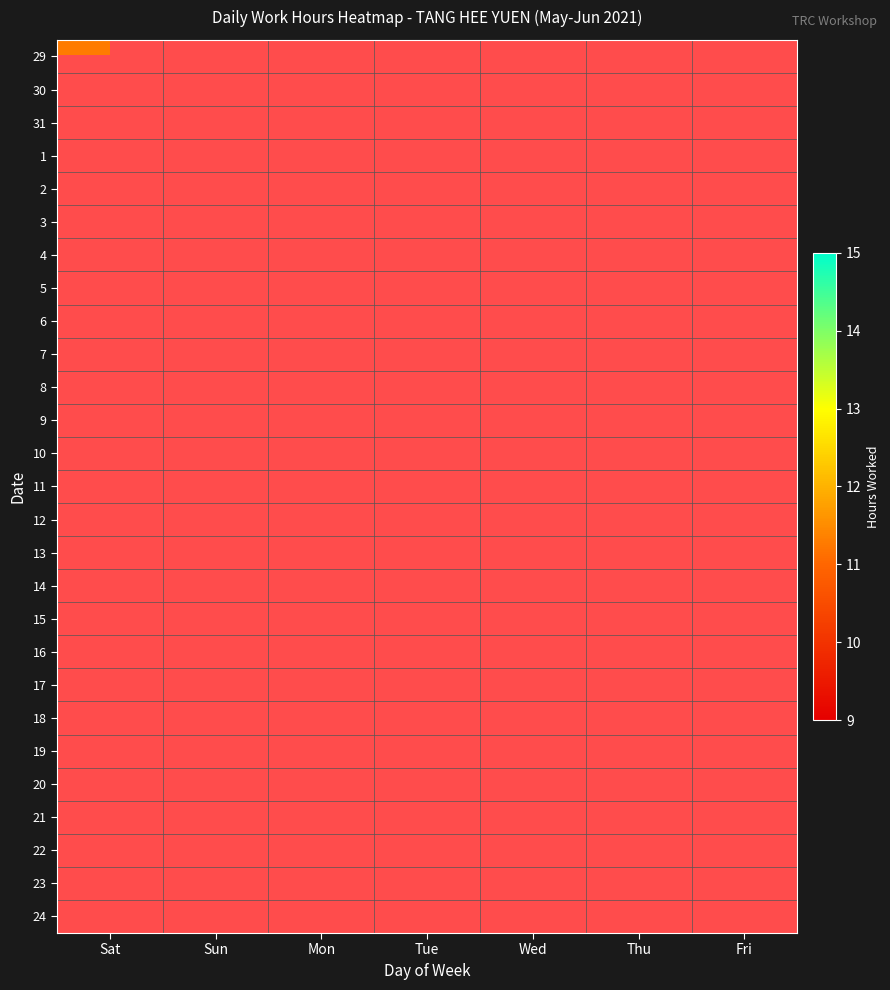

The value of 14 at Sat is 6.3. True or false?

False